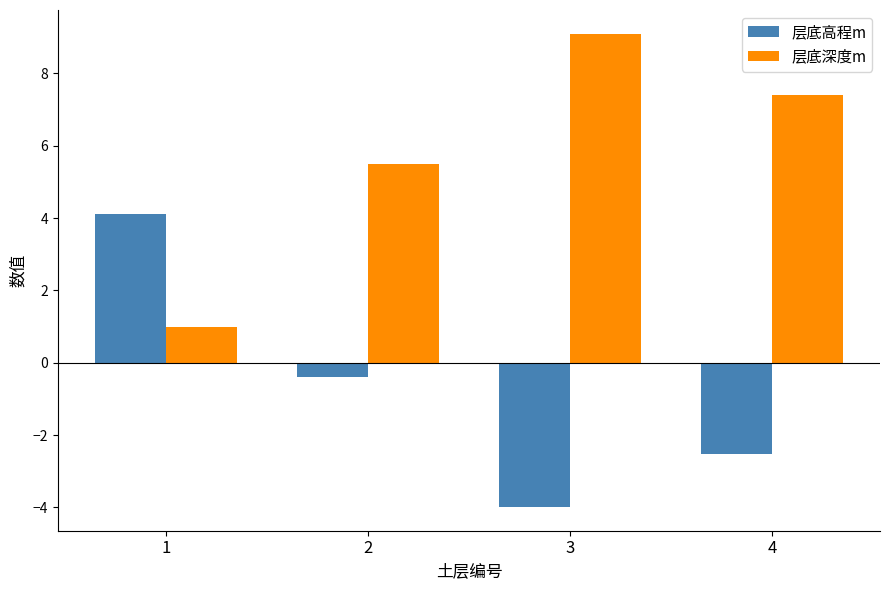

What is the value of the 层底高程m bar at the 3rd from the left?

-4.0